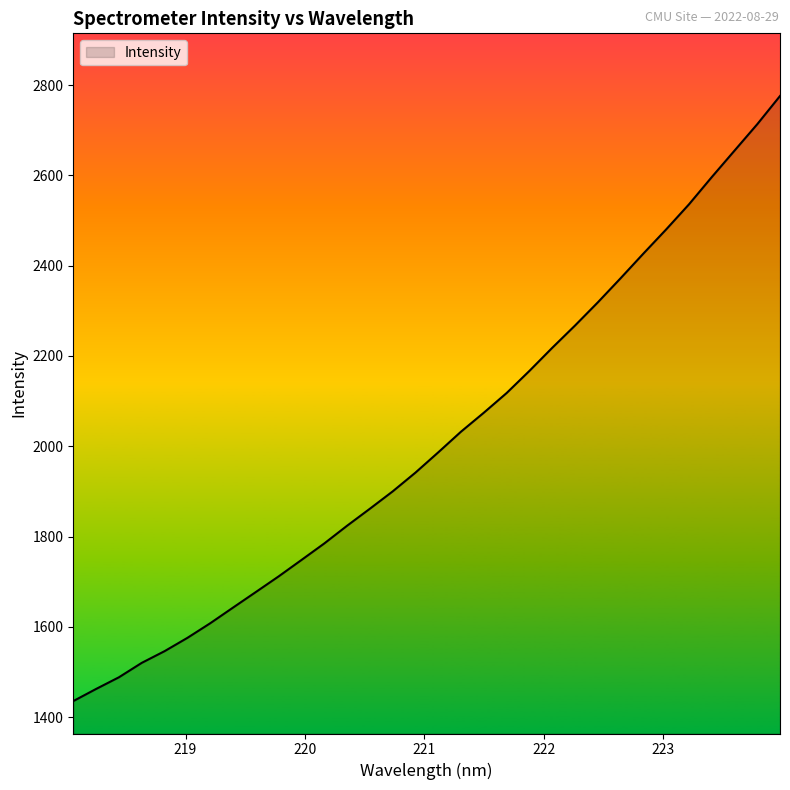

What is the maximum value shown in the chart?

2775.7